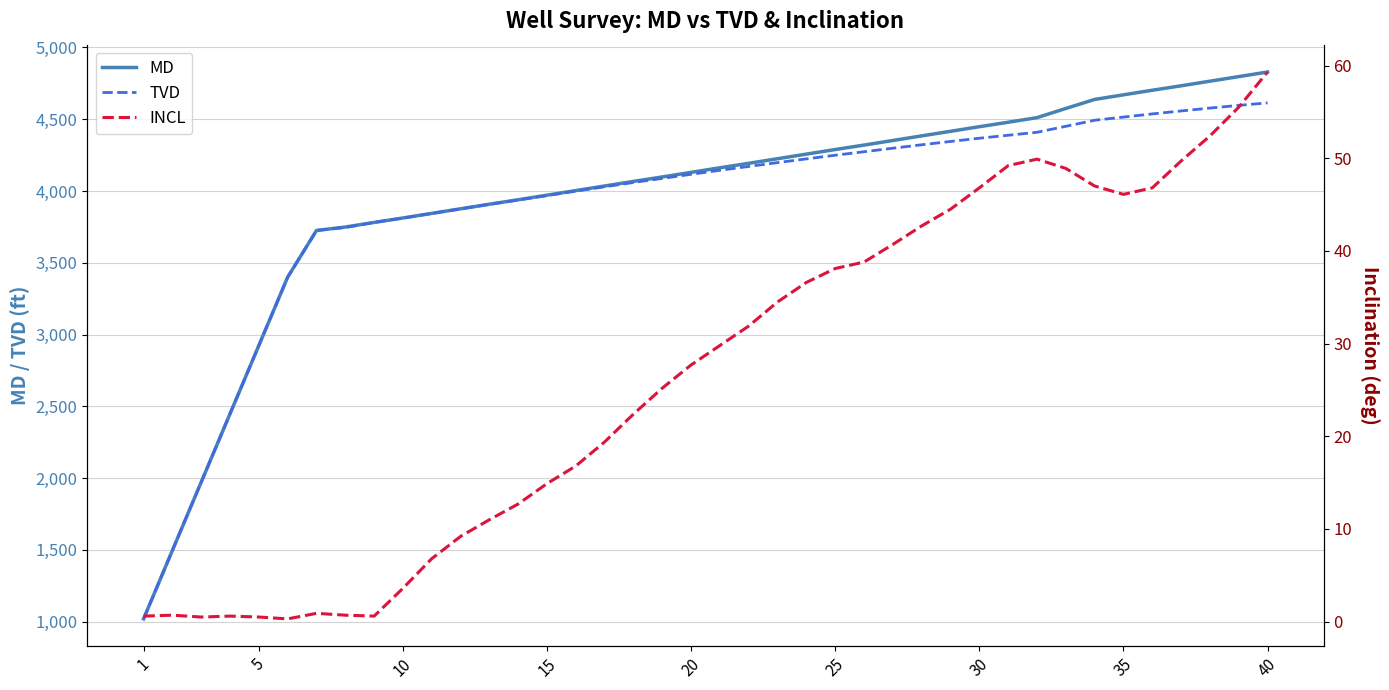

True or false: MD has more than 2 points higher than both neighbors.

False